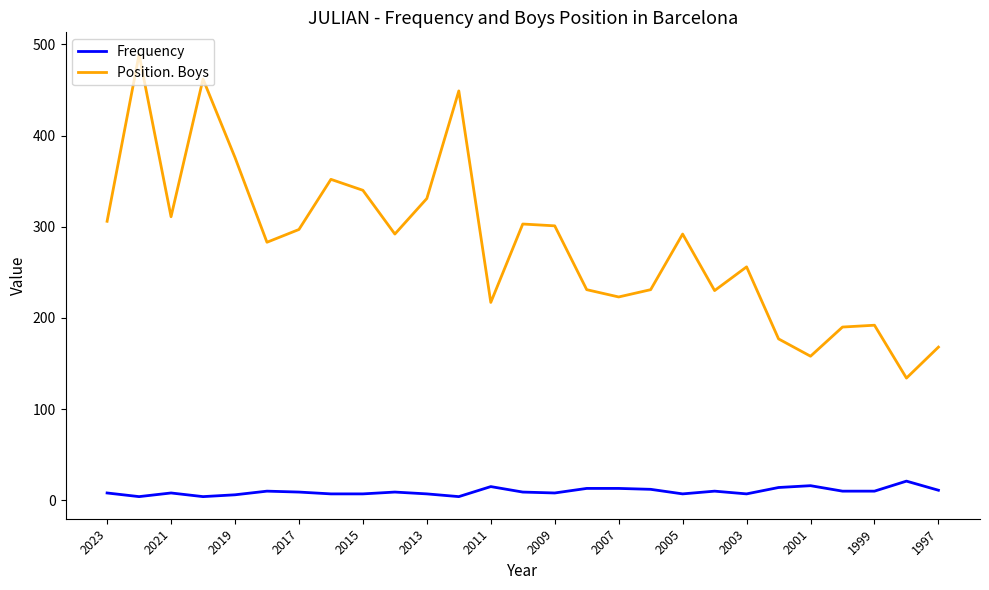

List the series in order of their peak value, lowest first.

Frequency, Position. Boys